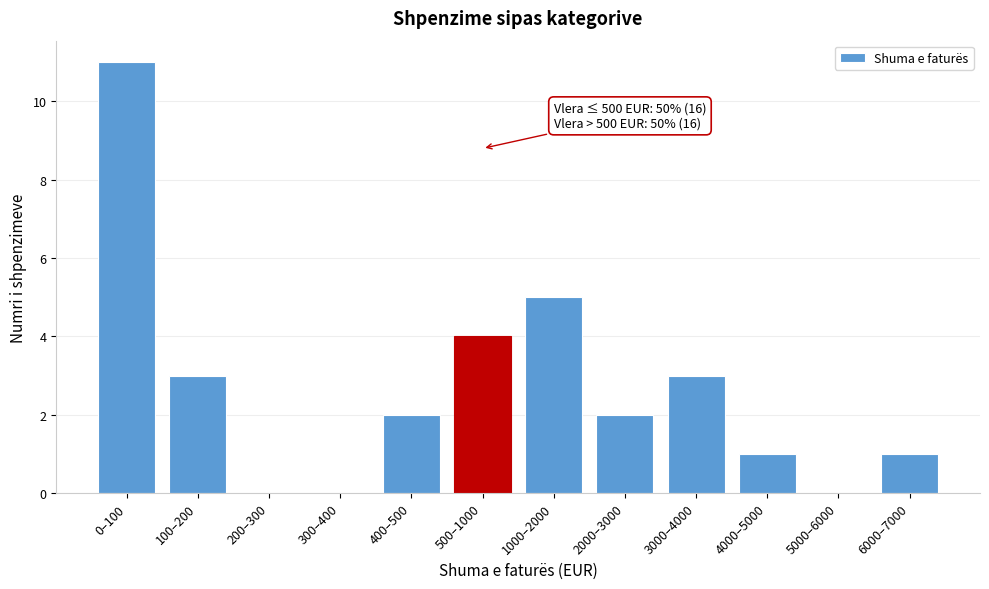

What is the change in value from 1000–2000 to 6000–7000?

-4